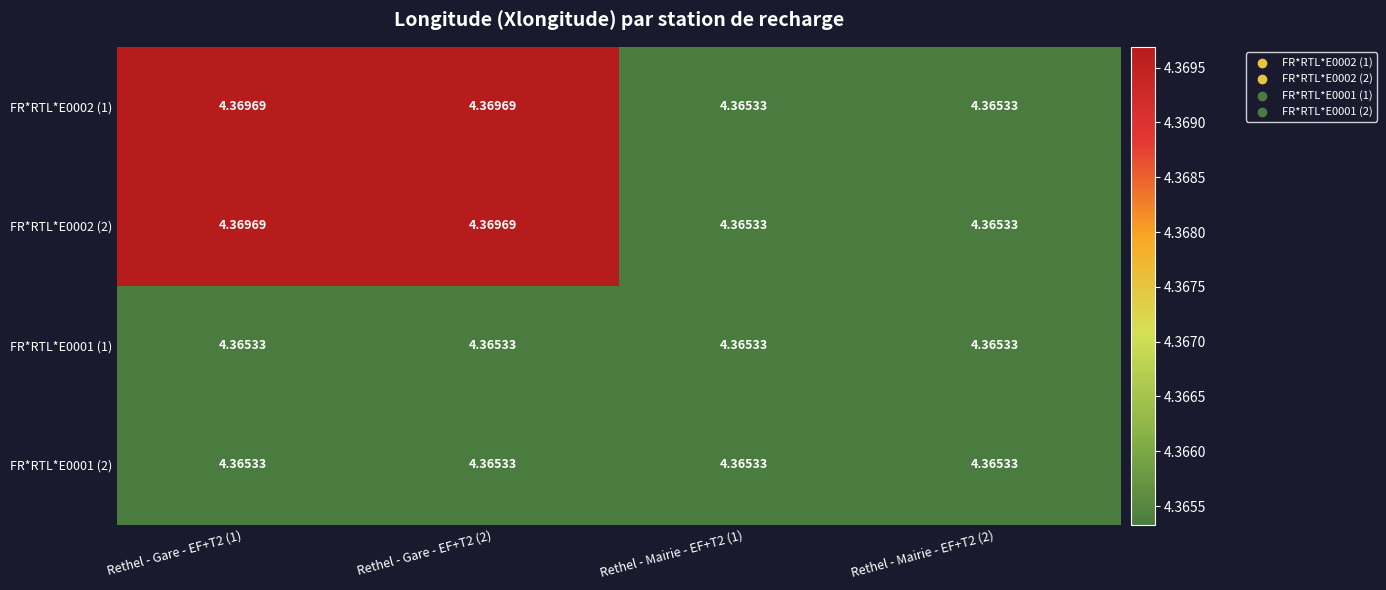

Reading right to left, extract all data points from this chart.

FR*RTL*E0002 (1): Rethel - Mairie - EF+T2 (2)=4.4	Rethel - Mairie - EF+T2 (1)=4.4	Rethel - Gare - EF+T2 (2)=4.4	Rethel - Gare - EF+T2 (1)=4.4
FR*RTL*E0002 (2): Rethel - Mairie - EF+T2 (2)=4.4	Rethel - Mairie - EF+T2 (1)=4.4	Rethel - Gare - EF+T2 (2)=4.4	Rethel - Gare - EF+T2 (1)=4.4
FR*RTL*E0001 (1): Rethel - Mairie - EF+T2 (2)=4.4	Rethel - Mairie - EF+T2 (1)=4.4	Rethel - Gare - EF+T2 (2)=4.4	Rethel - Gare - EF+T2 (1)=4.4
FR*RTL*E0001 (2): Rethel - Mairie - EF+T2 (2)=4.4	Rethel - Mairie - EF+T2 (1)=4.4	Rethel - Gare - EF+T2 (2)=4.4	Rethel - Gare - EF+T2 (1)=4.4